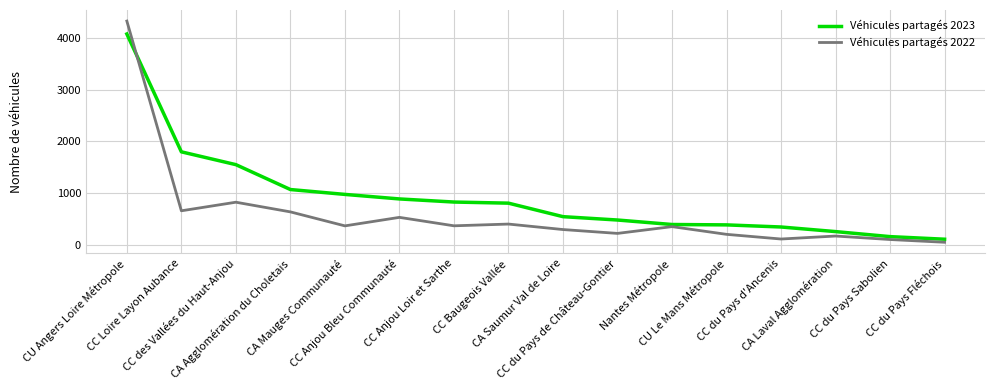

After their last crossing, which series has the higher values: Véhicules partagés 2022 or Véhicules partagés 2023?

Véhicules partagés 2023